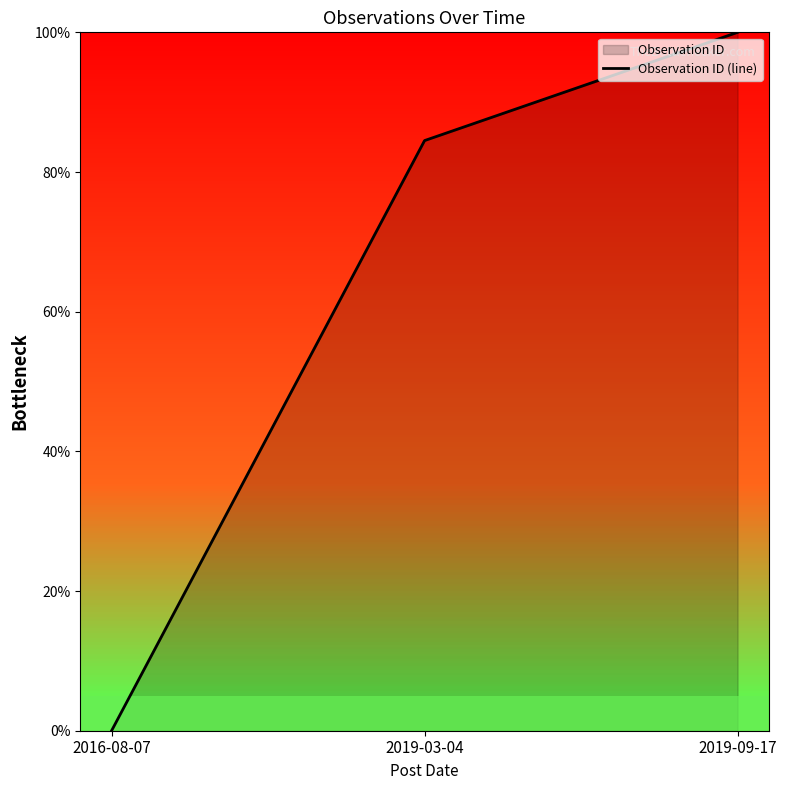

Does the chart have visible grid lines?

No